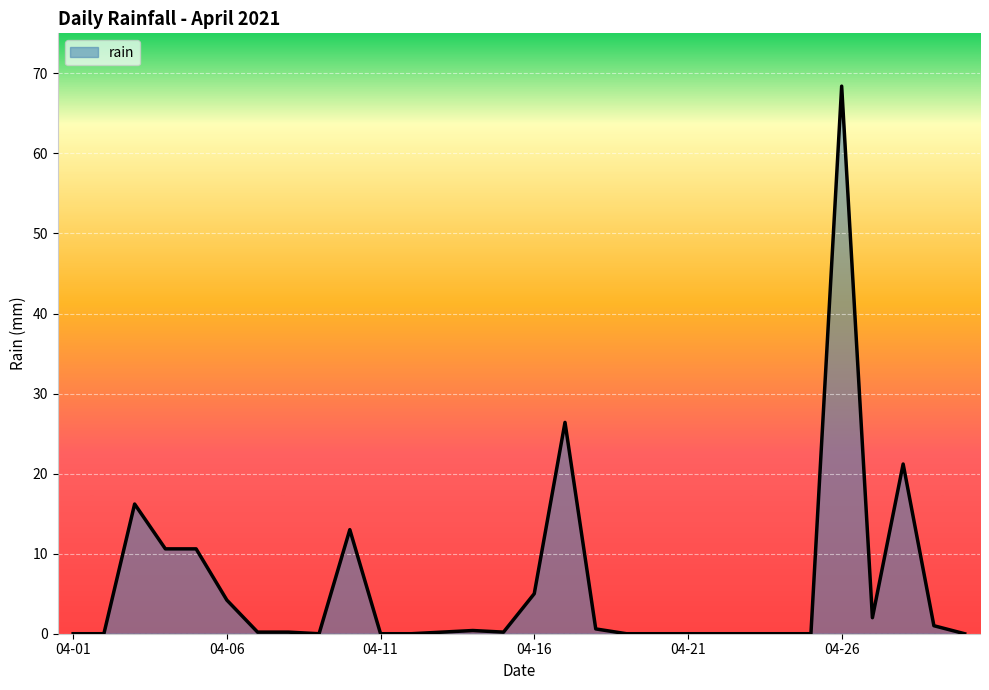

What is the greatest value displayed?

68.4